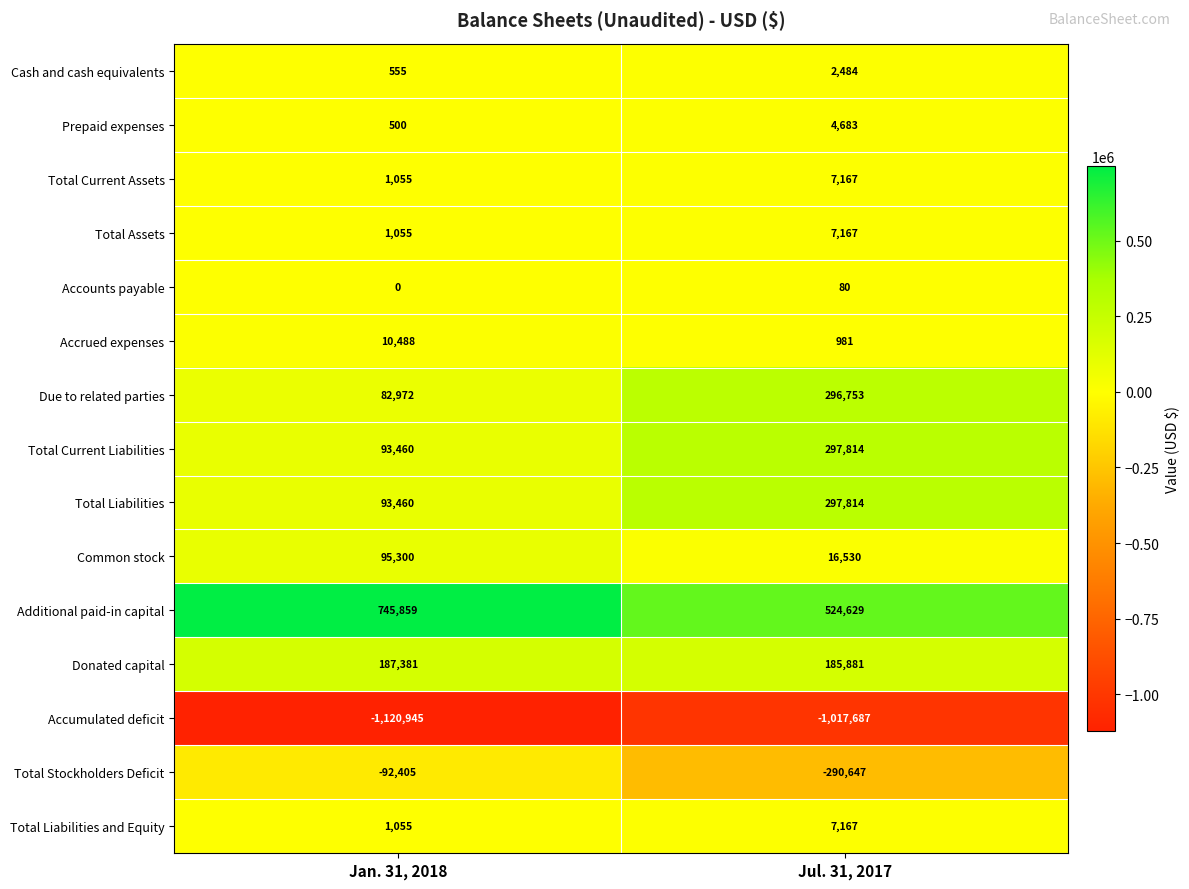

Reading left to right, extract all data points from this chart.

Cash and cash equivalents: 555	2484
Prepaid expenses: 500	4683
Total Current Assets: 1055	7167
Total Assets: 1055	7167
Accounts payable: 0	80
Accrued expenses: 10488	981
Due to related parties: 82972	296753
Total Current Liabilities: 93460	297814
Total Liabilities: 93460	297814
Common stock: 95300	16530
Additional paid-in capital: 745859	524629
Donated capital: 187381	185881
Accumulated deficit: -1120945	-1017687
Total Stockholders Deficit: -92405	-290647
Total Liabilities and Equity: 1055	7167